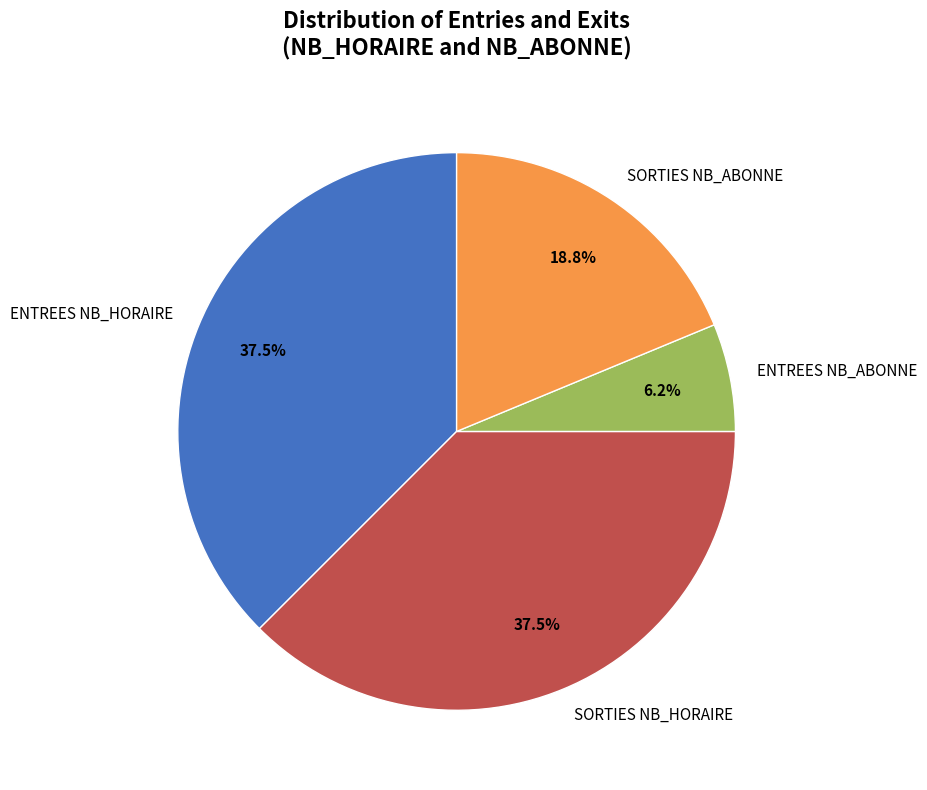

Combined, do ENTREES NB_ABONNE and ENTREES NB_HORAIRE account for over 50%?

No